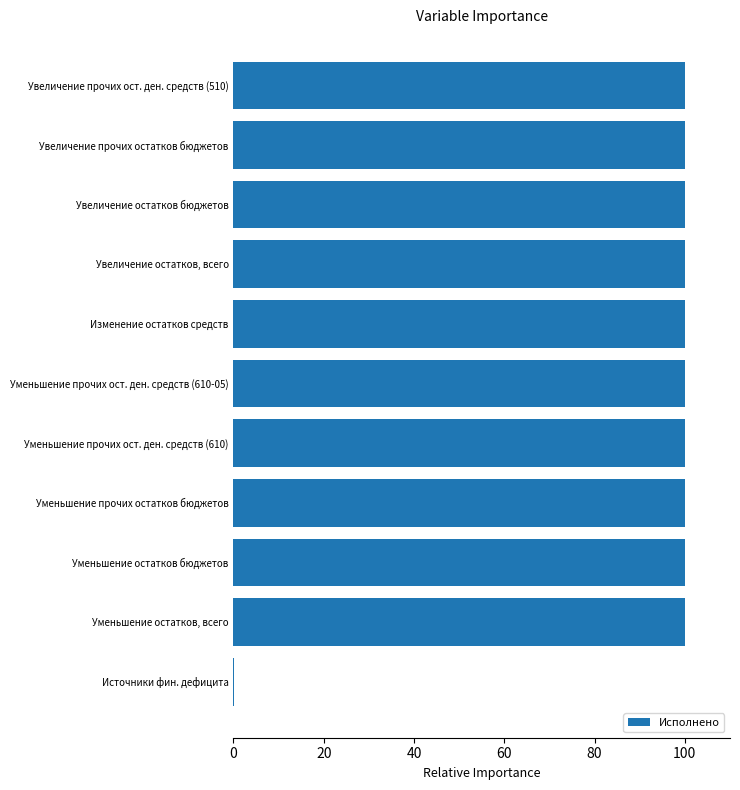

What is the sum of all values?

999.9